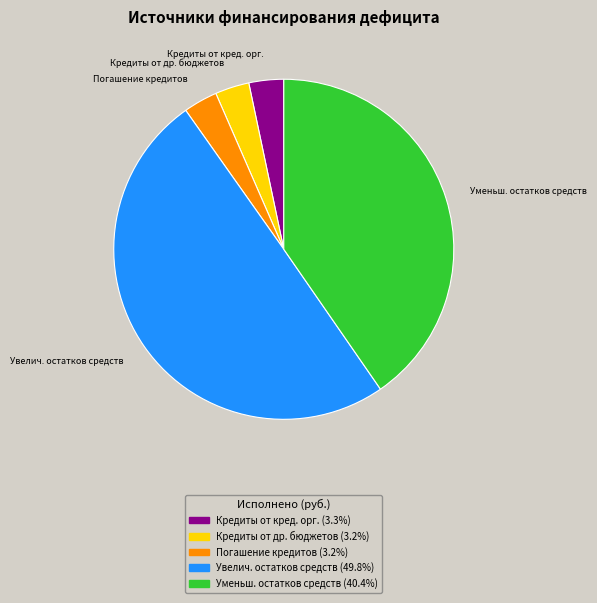

Which has a higher value, Погашение кредитов or Увелич. остатков средств?

Увелич. остатков средств